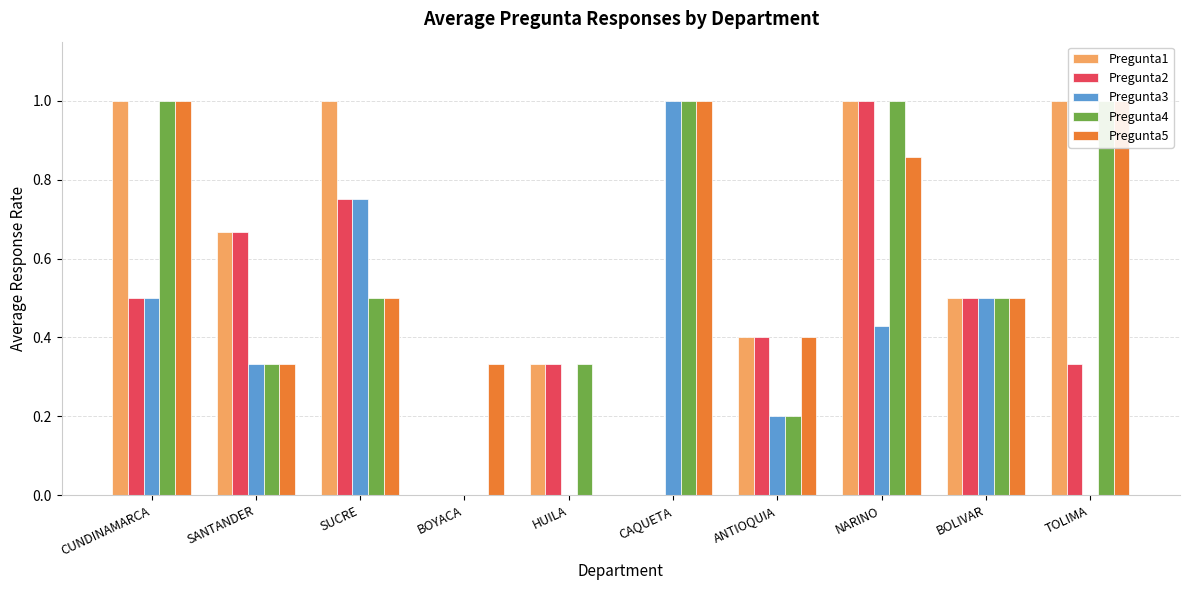

The value of Pregunta4 at ANTIOQUIA is 0.2. True or false?

True